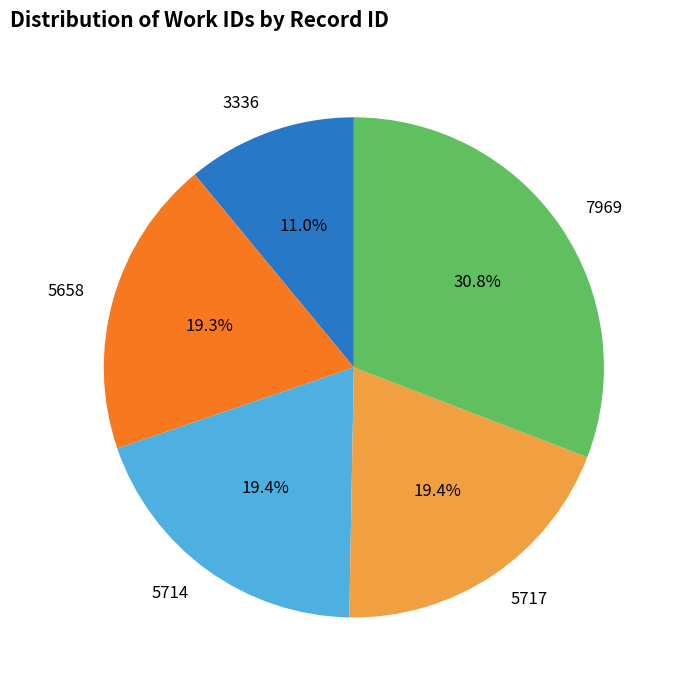

To the nearest percent, what portion does 7969 represent?

31%